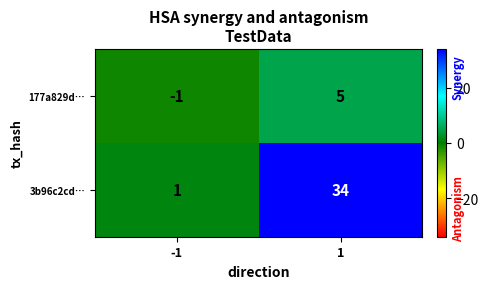

What is the maximum value shown in the chart?

34